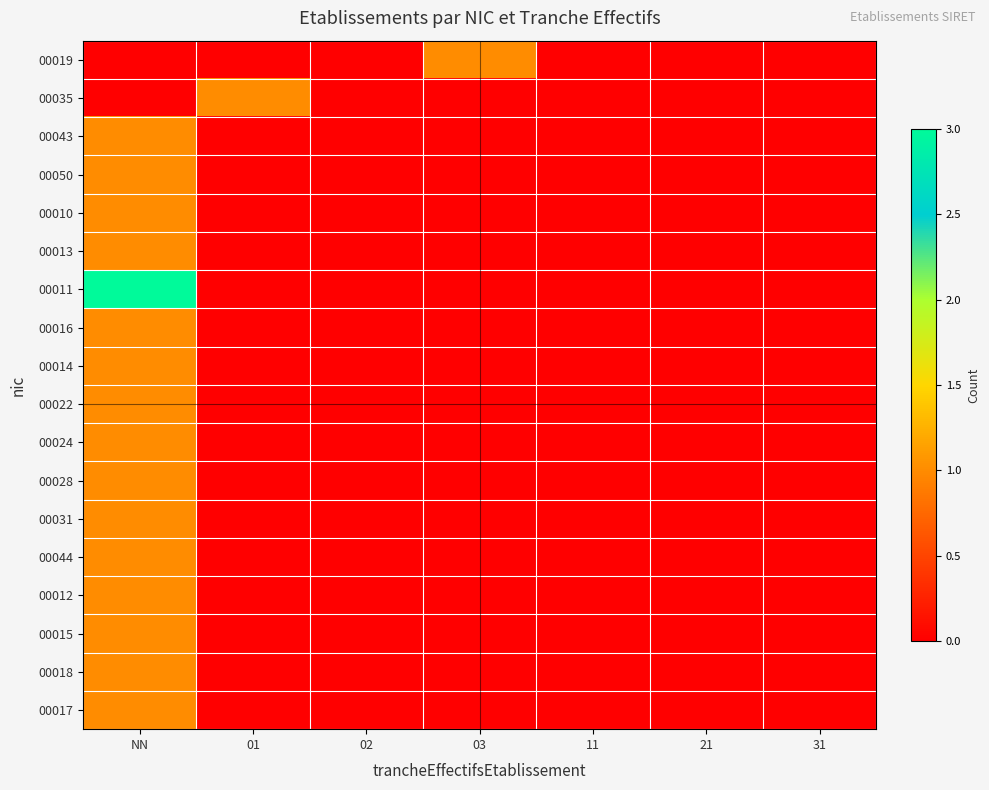

Which has a higher value, NN or 11?

NN